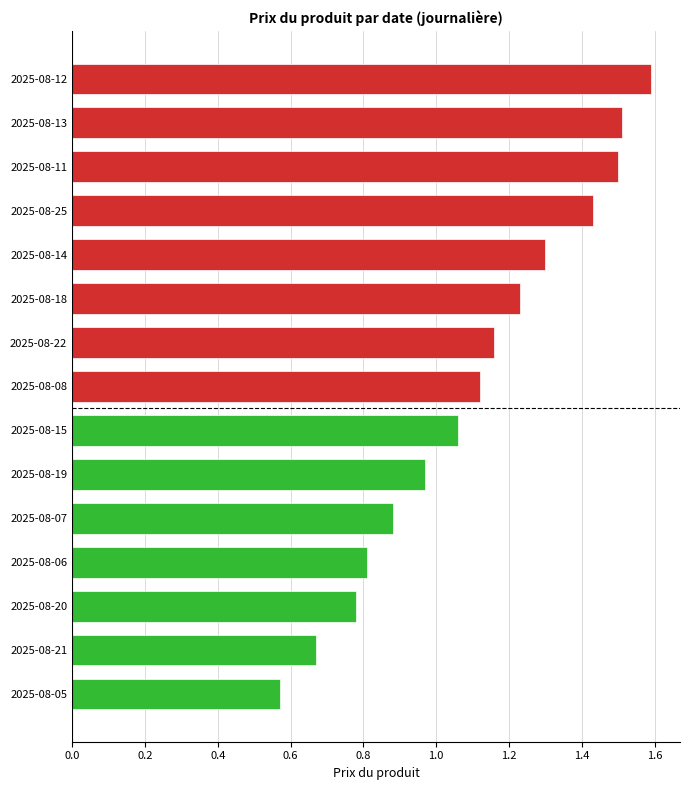

The chart shows a value of 0.8 at 2025-08-20. True or false?

True